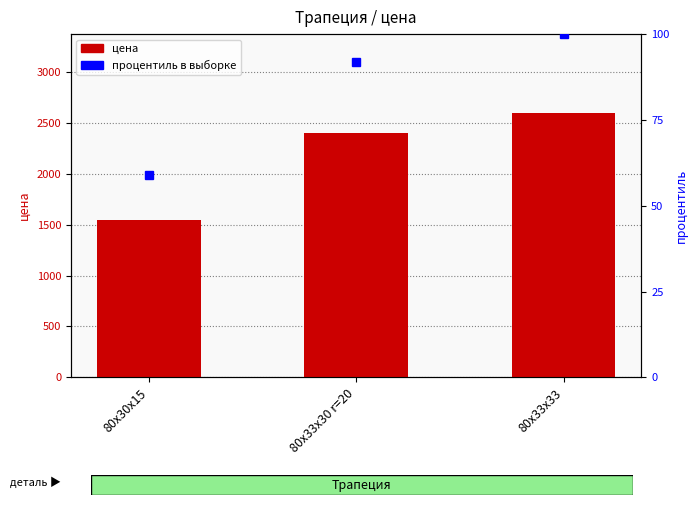

Where does the цена series first go above 2402?

80х33х33